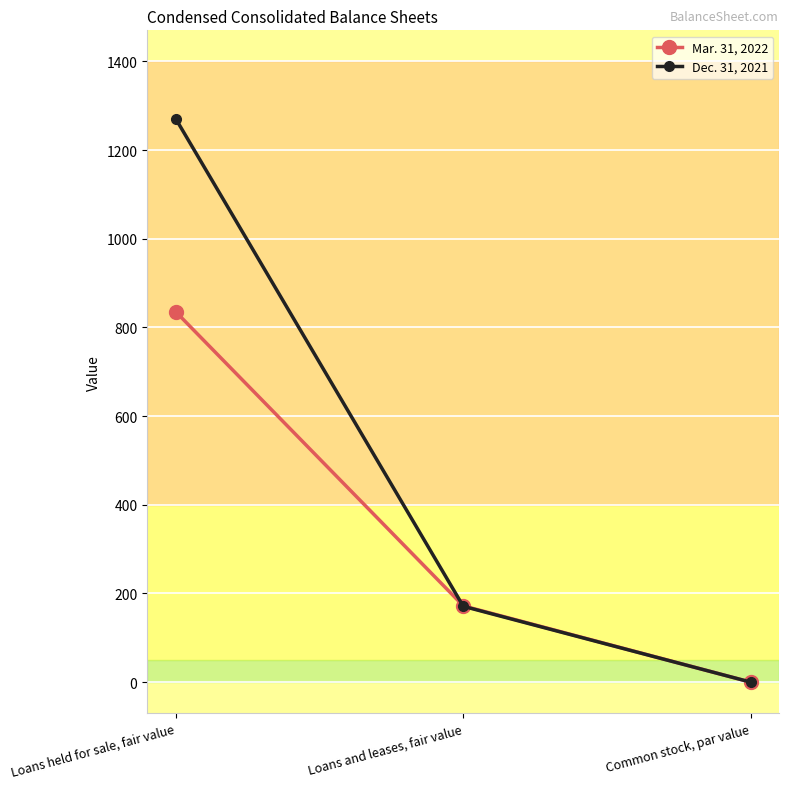

Does the chart have visible grid lines?

Yes